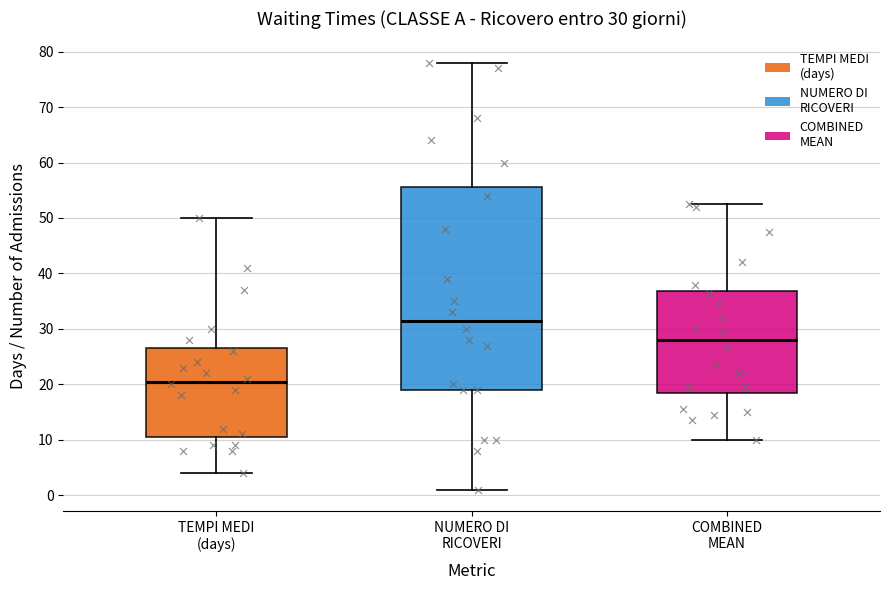

Which box's median line is the highest?

NUMERO DI RICOVERI